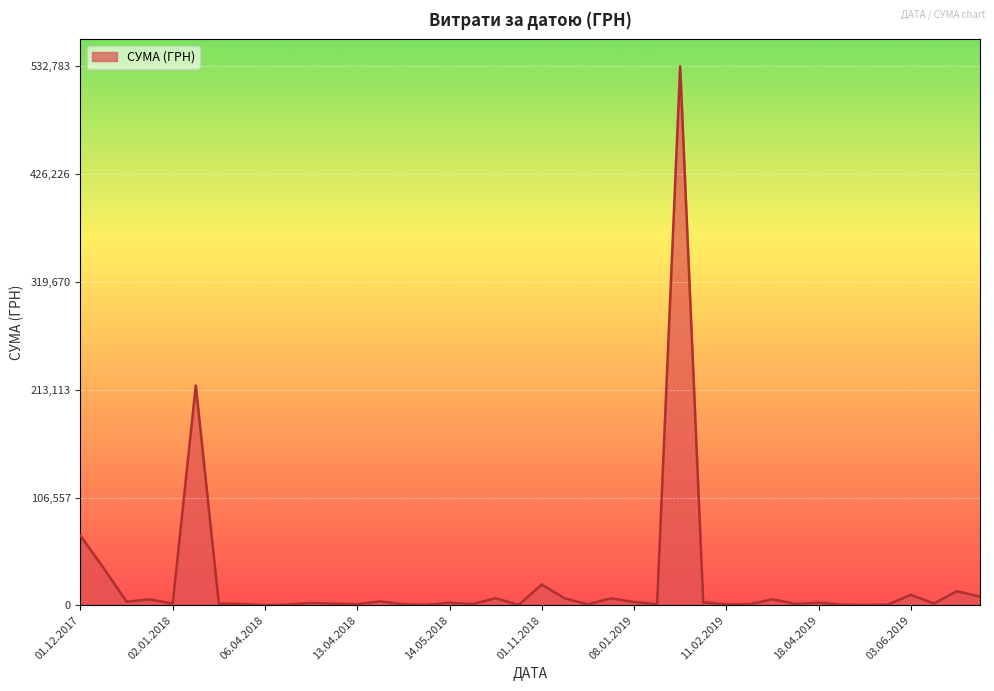

What is the difference between the maximum and minimum values?

532657.7